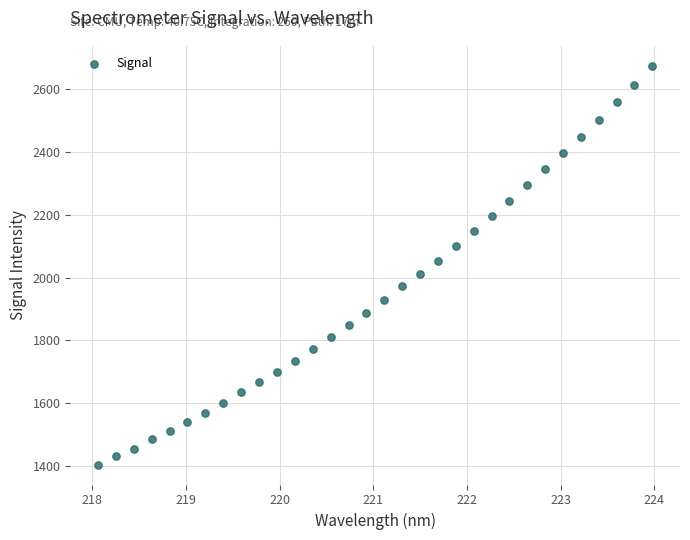

What is the range of Y values (max minus min)?

1267.7